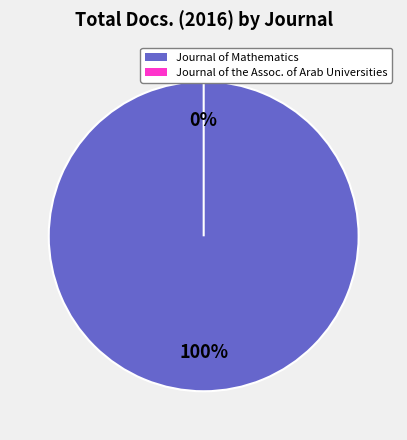

Is the sum of Journal of Mathematics and Journal of the Association of Arab Universities greater than half?

Yes